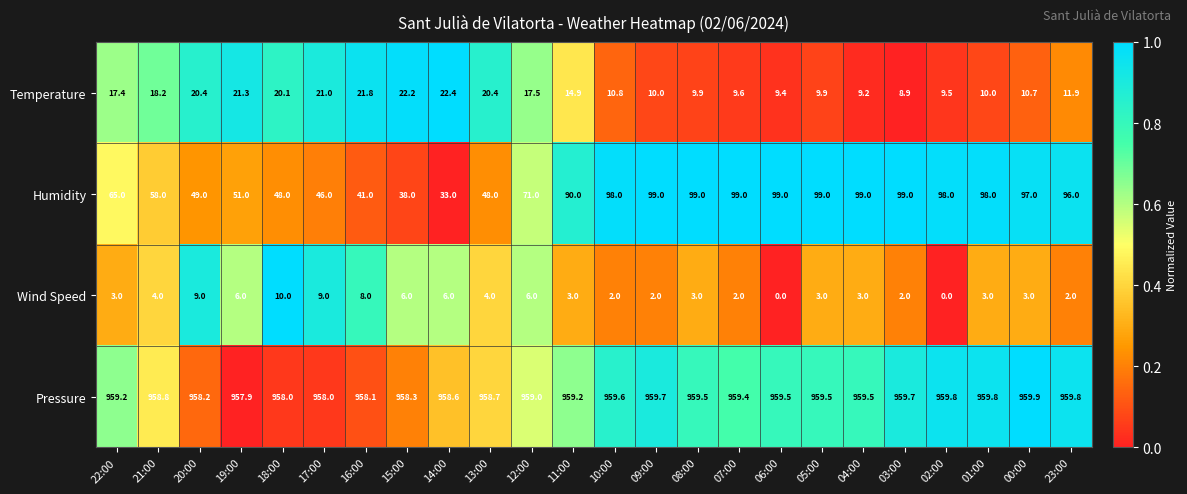

What is the difference between the second highest and second lowest values in the Pressure series?

1.8